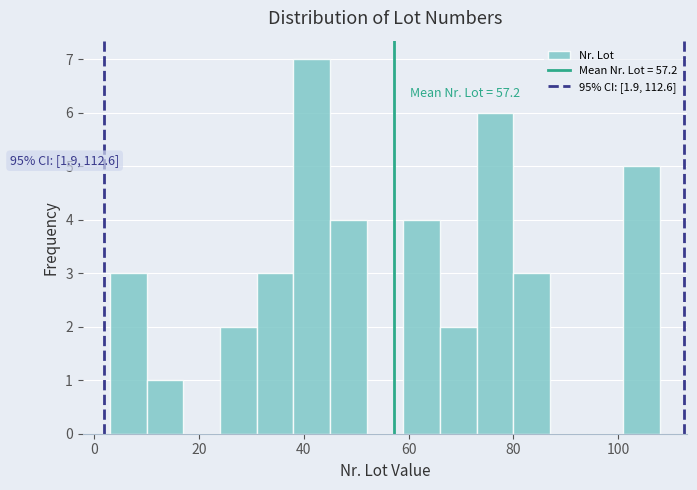

Read against the x-axis, roughly where is the centre of the tallest bar?

42